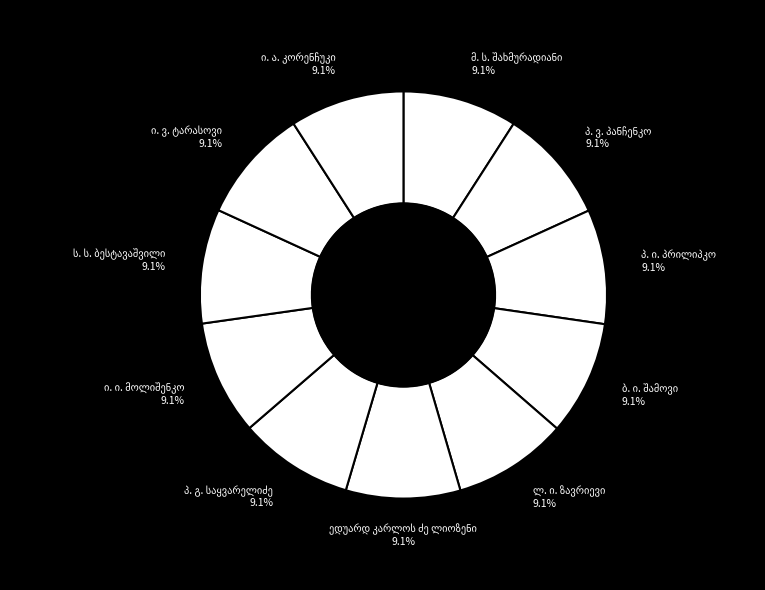

Is there any slice that represents more than half of the pie?

No